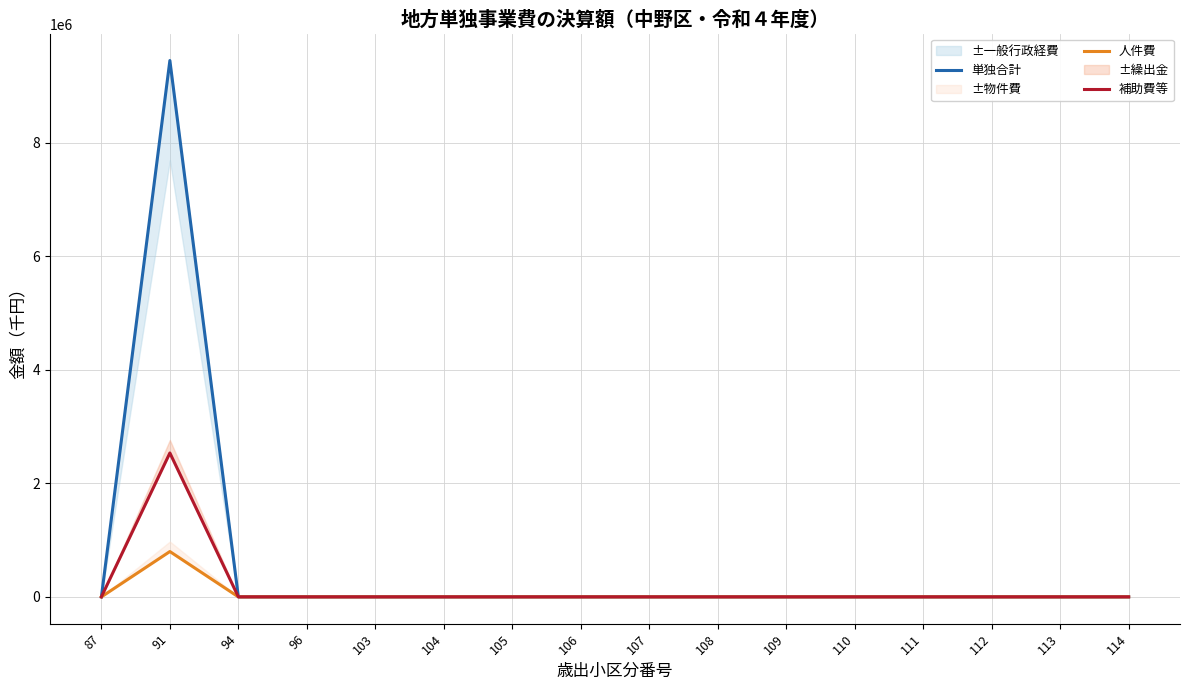

What is the difference between the 人件費 values at 103 and 113?

158